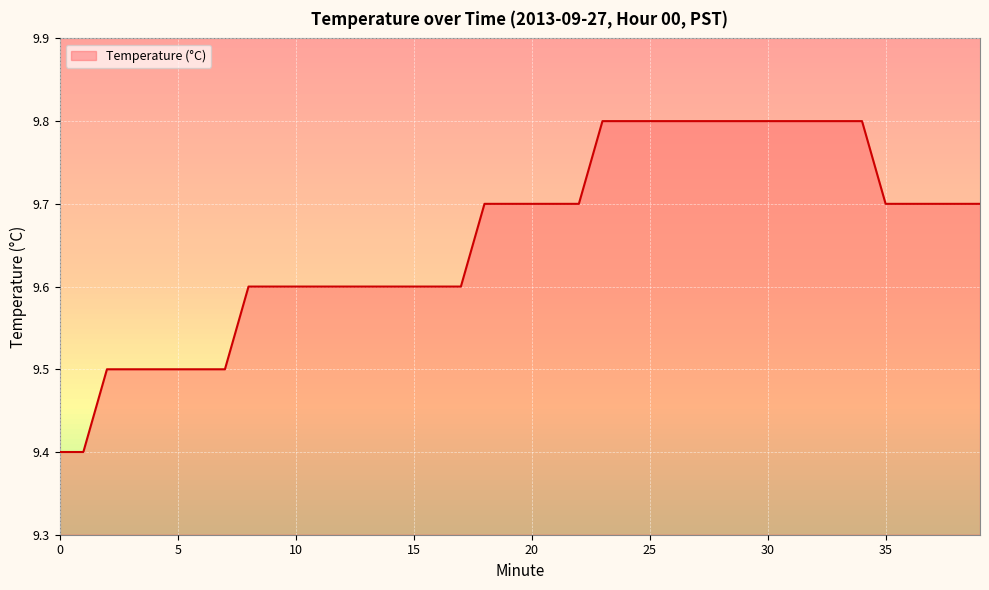

How many lines are shown in the chart?

1